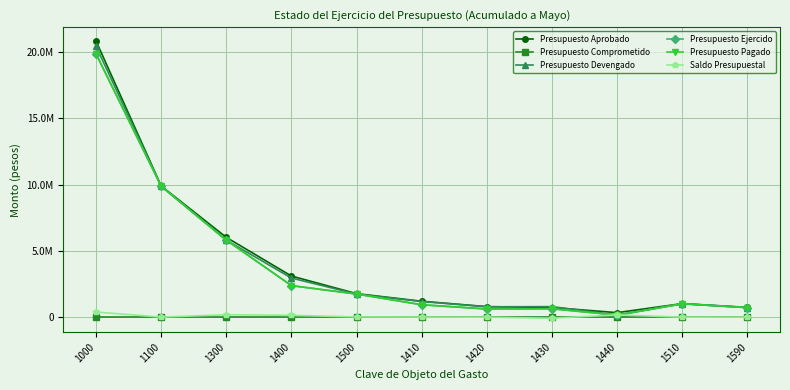

Does the chart have visible grid lines?

Yes